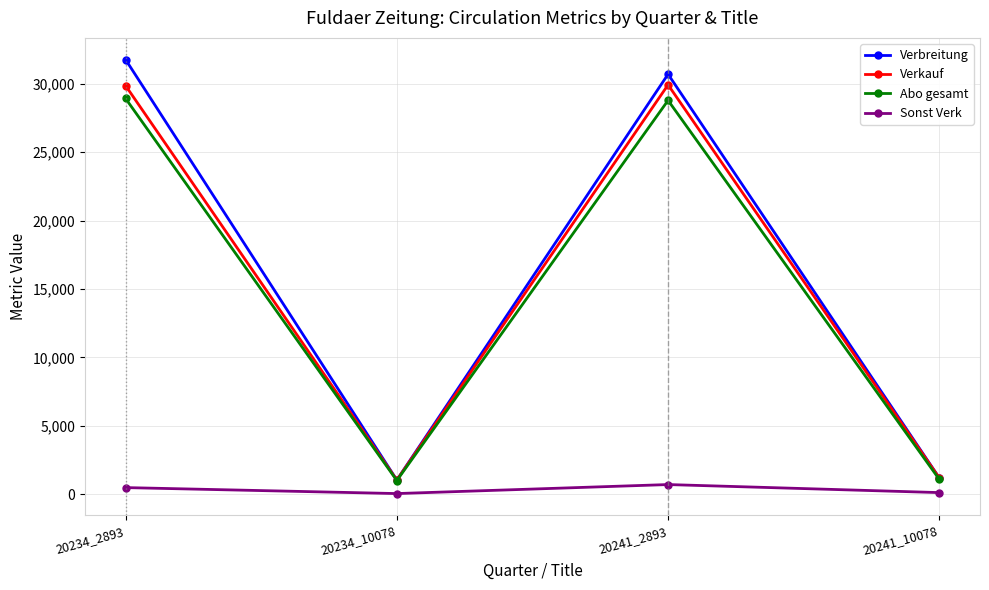

How many categories are shown in the chart?

4